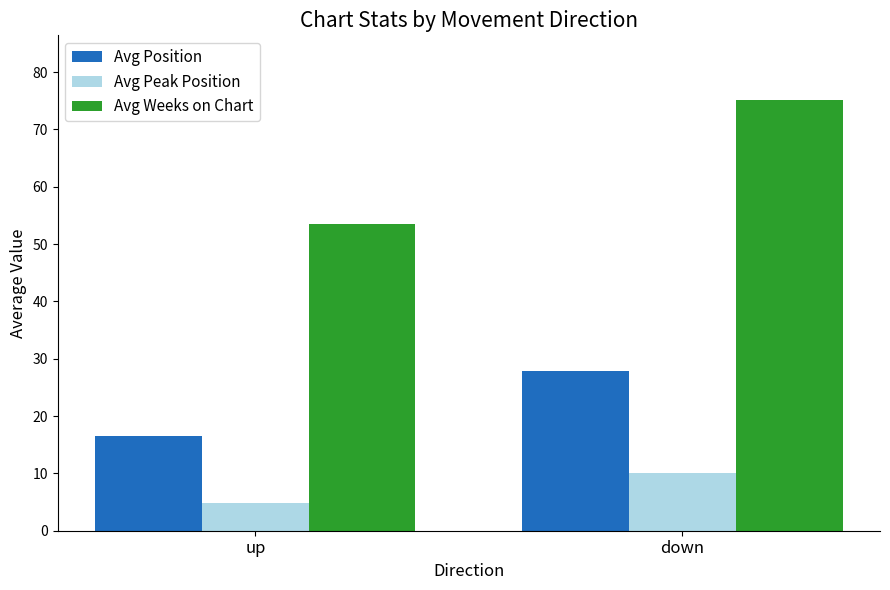

What is the total value across all series at down?

112.9